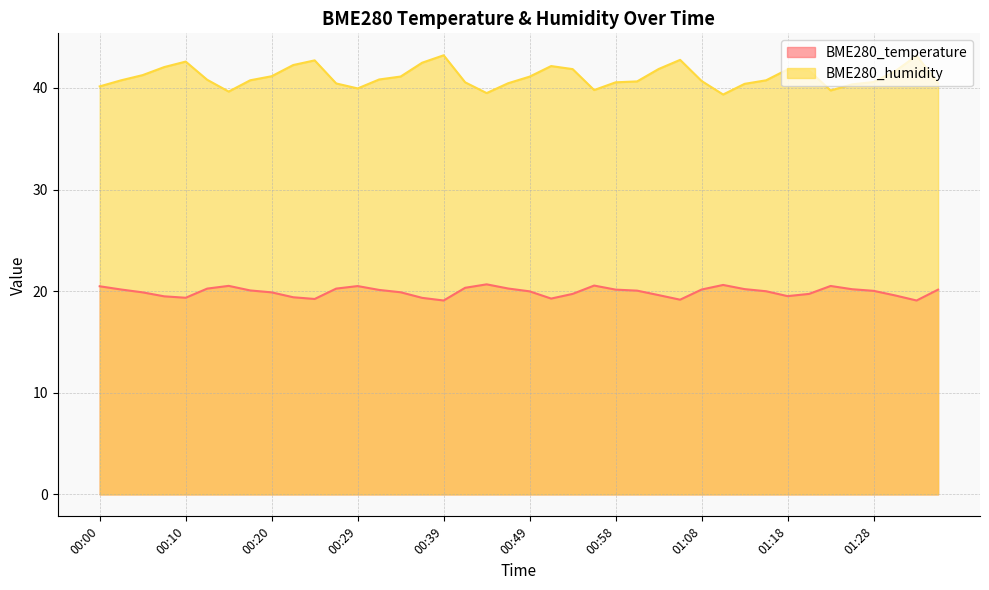

Rank the series at 00:00 from lowest to highest value.

BME280_temperature, BME280_humidity